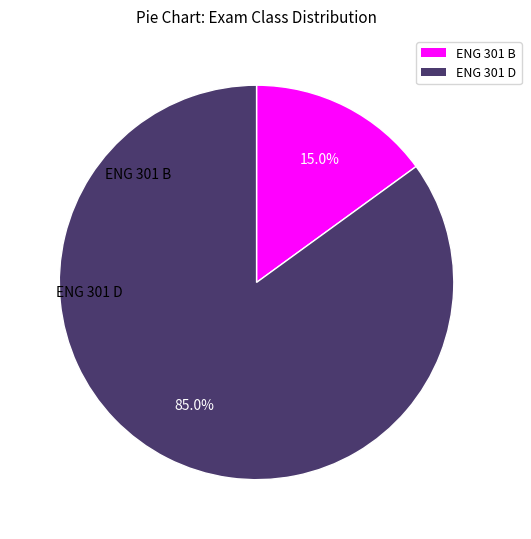

To the nearest percent, what portion does ENG 301 B represent?

15%